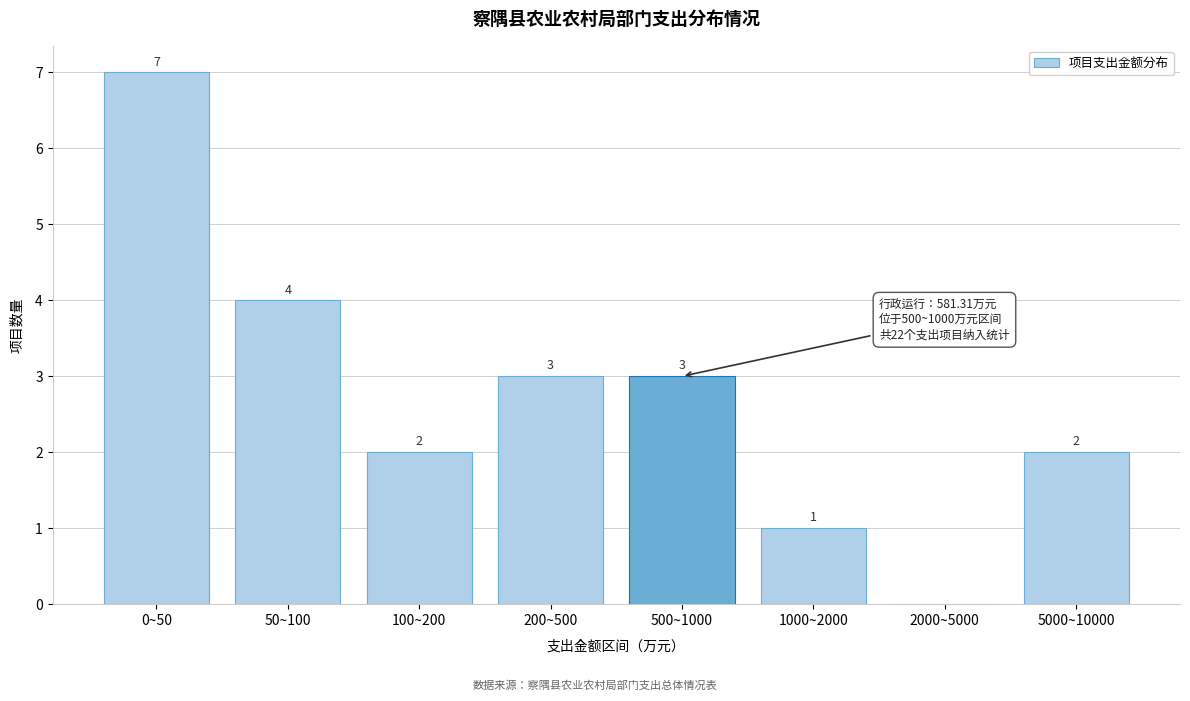

Reading left to right, list all the values displayed in this chart.

0~50=7	50~100=4	100~200=2	200~500=3	500~1000=3	1000~2000=1	2000~5000=0	5000~10000=2